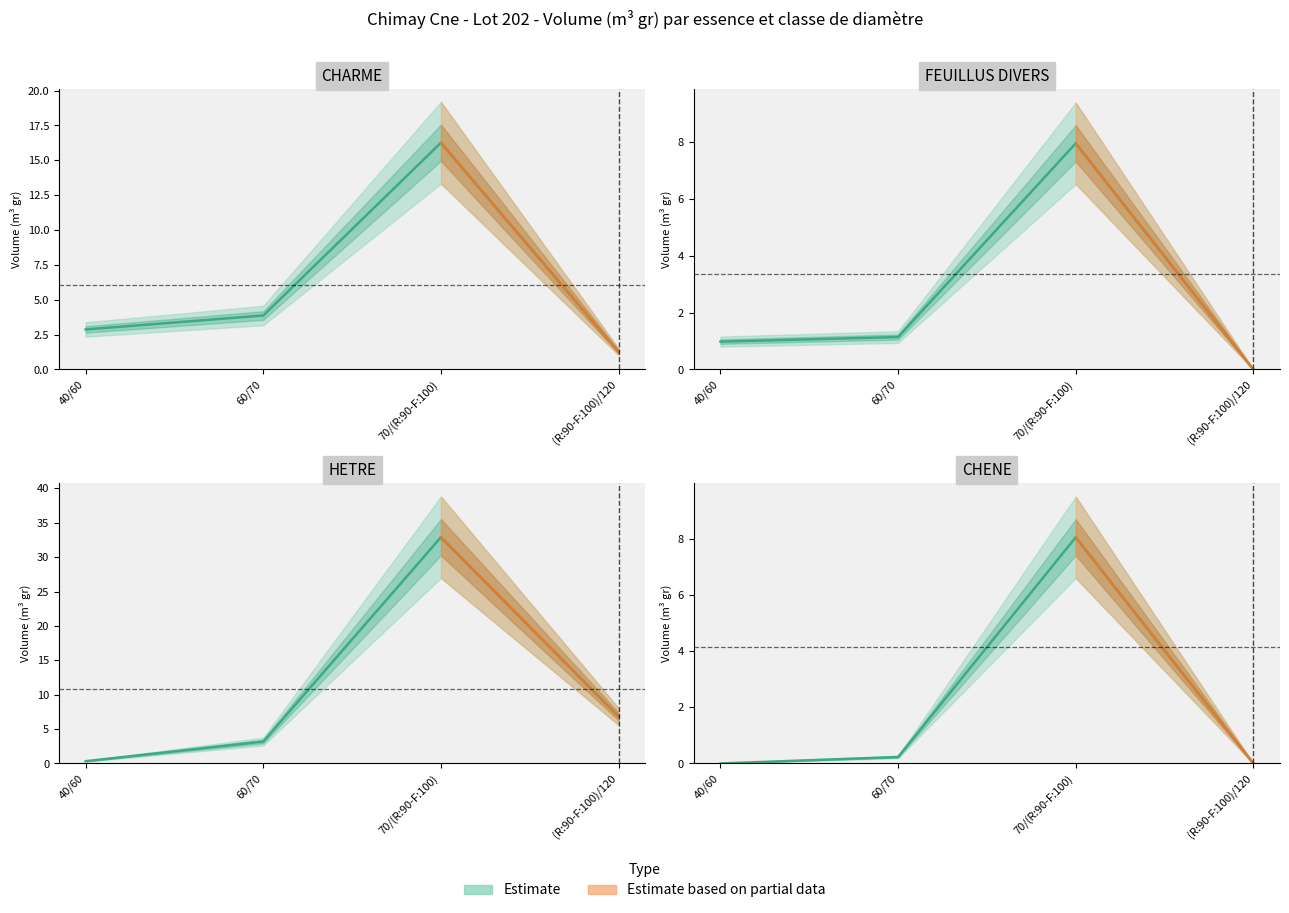

Is it true that HETRE equals 0.3 at 40/60?

True